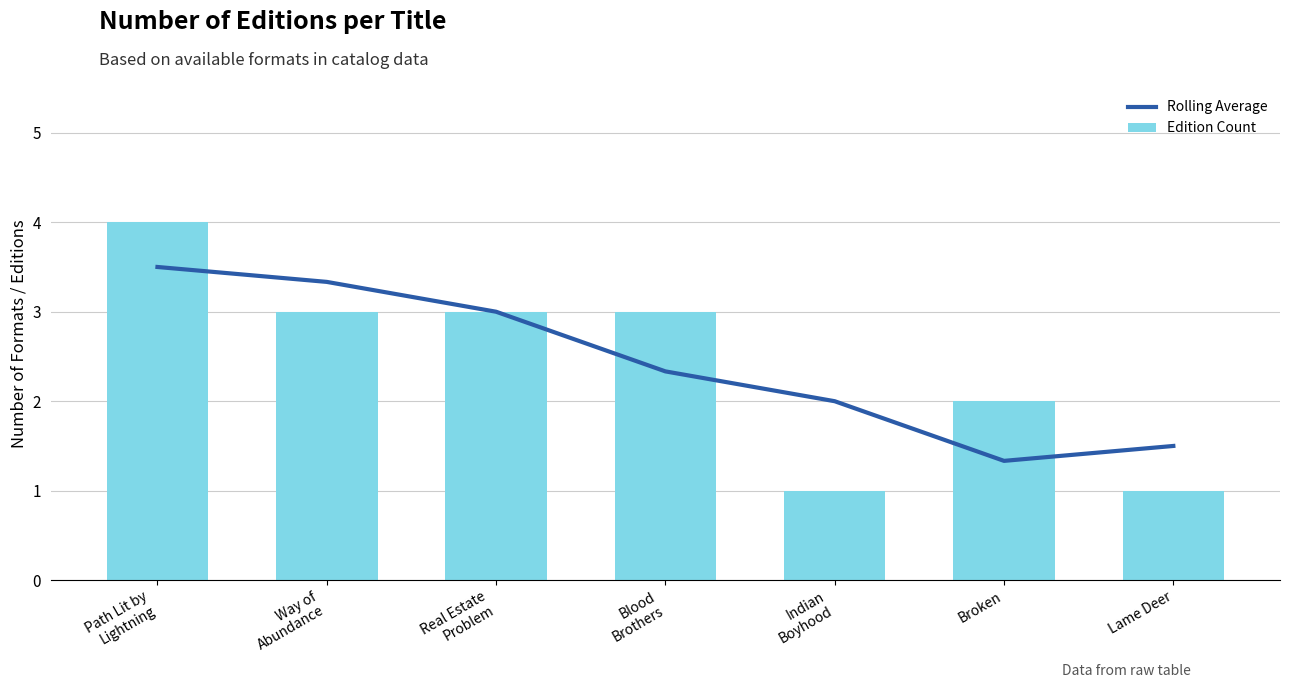

Which label corresponds to the largest value in the chart?

Path Lit by
Lightning